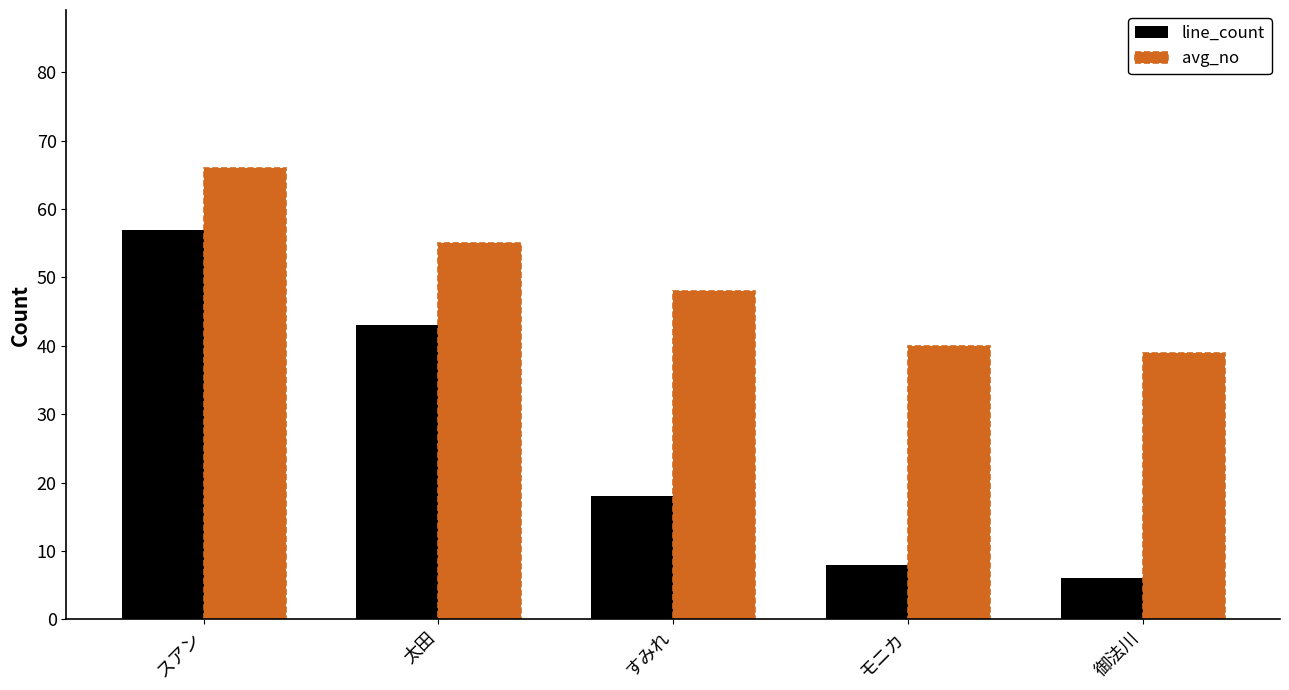

Which series has the widest spread of values?

line_count